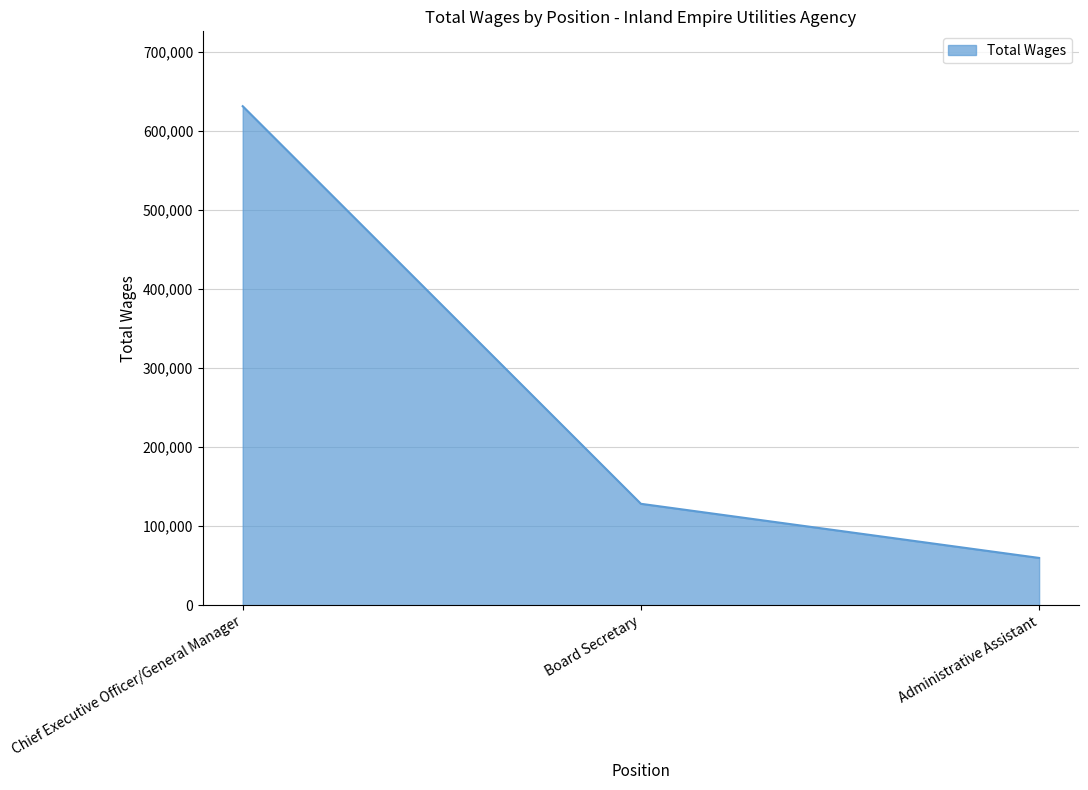

Rank the categories by value from lowest to highest.

Administrative Assistant, Board Secretary, Chief Executive Officer/General Manager